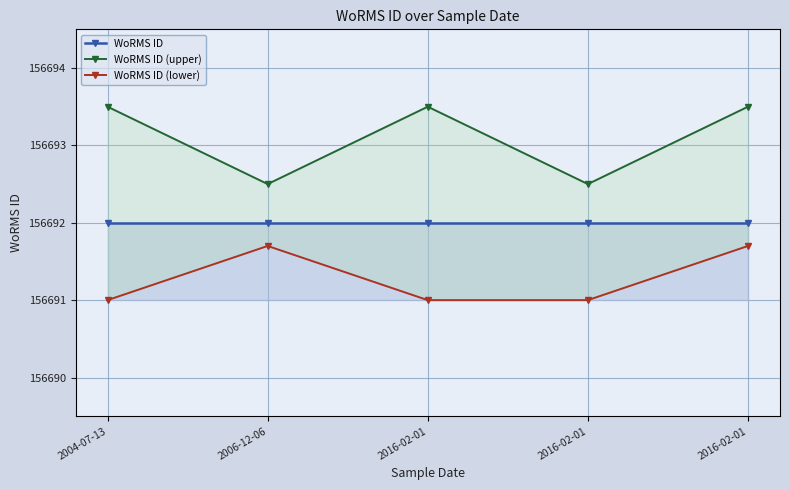

Which series changed the most between 2006-12-06 and 2016-02-01?

WoRMS ID (lower)